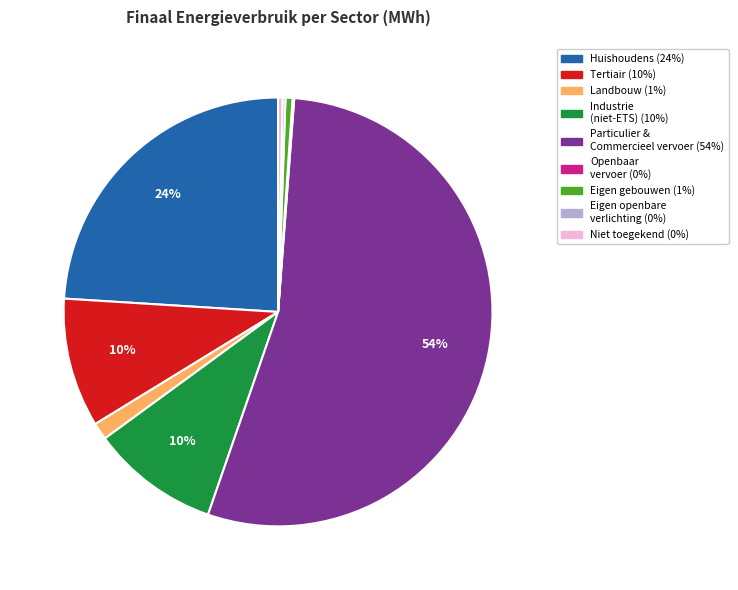

Does any single category account for the majority?

Yes